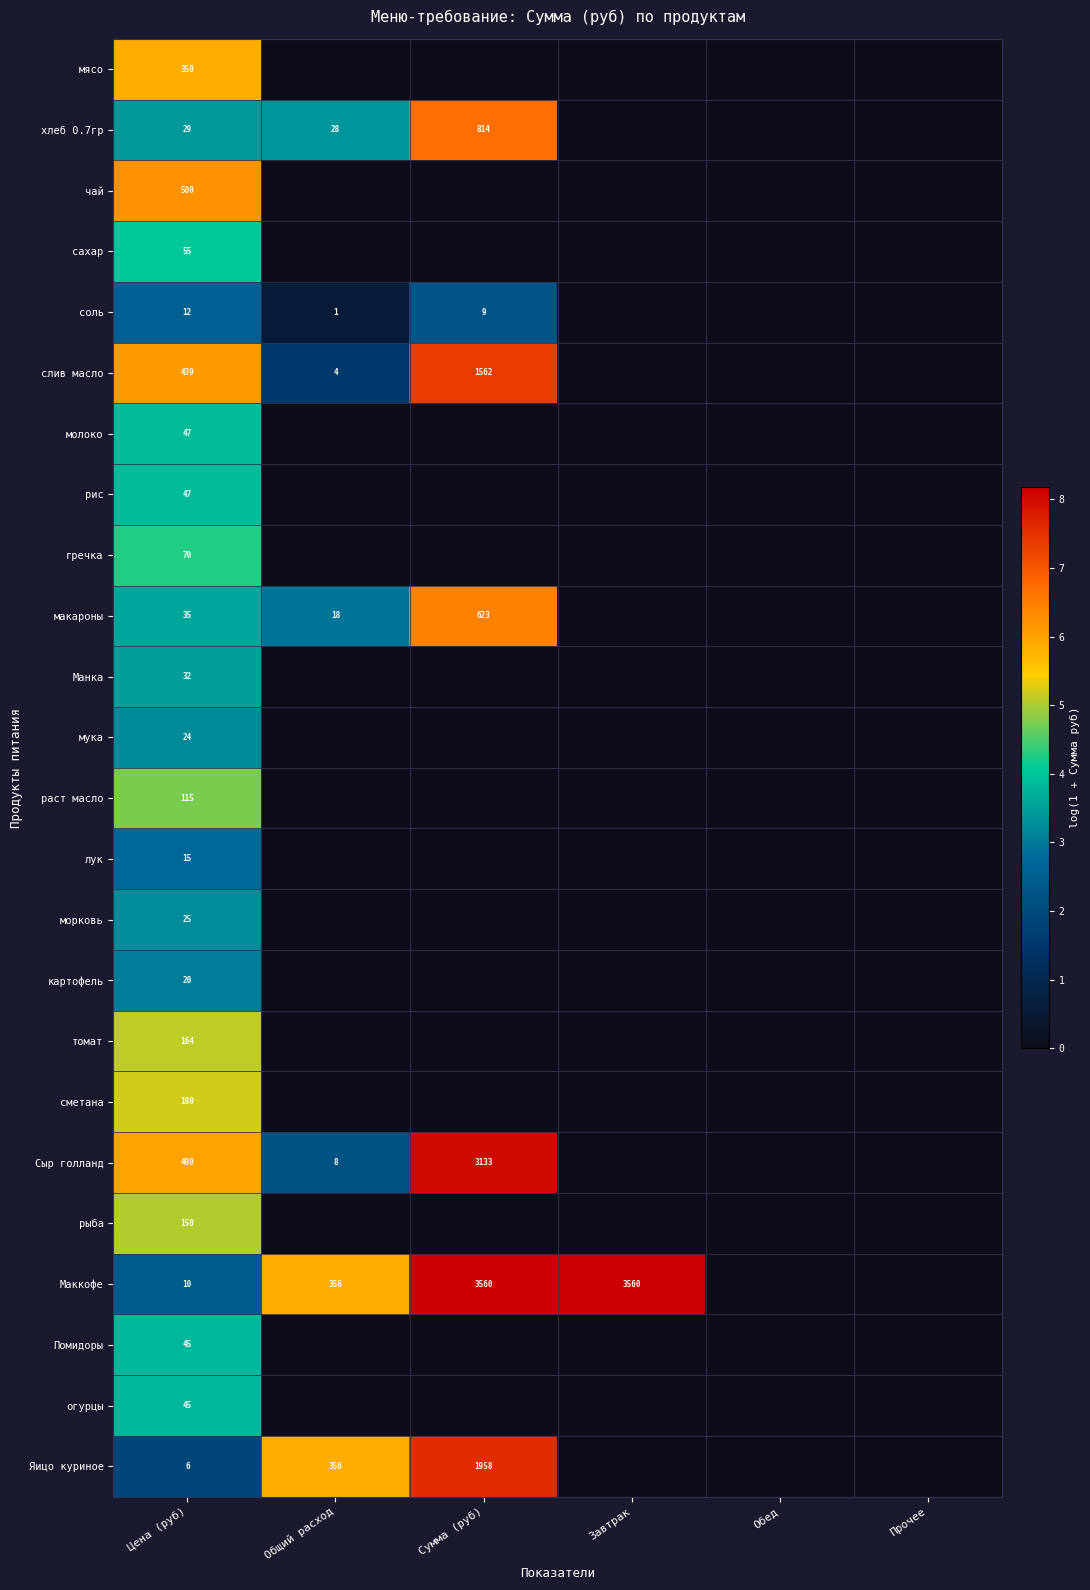

The макароны series shows 1046 at Сумма (руб). True or false?

False